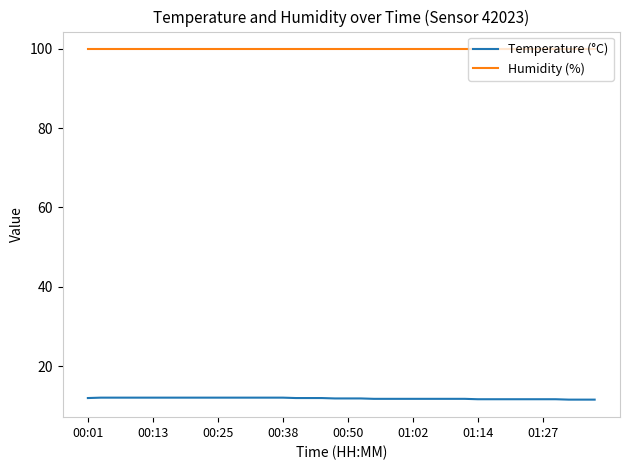

Does the chart have visible grid lines?

No